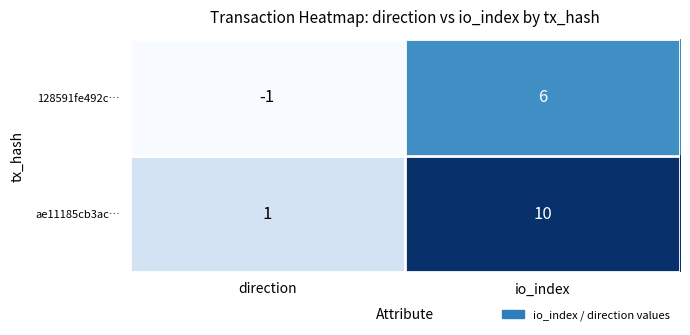

Is it true that ae11185cb3ac… equals 18 at io_index?

False